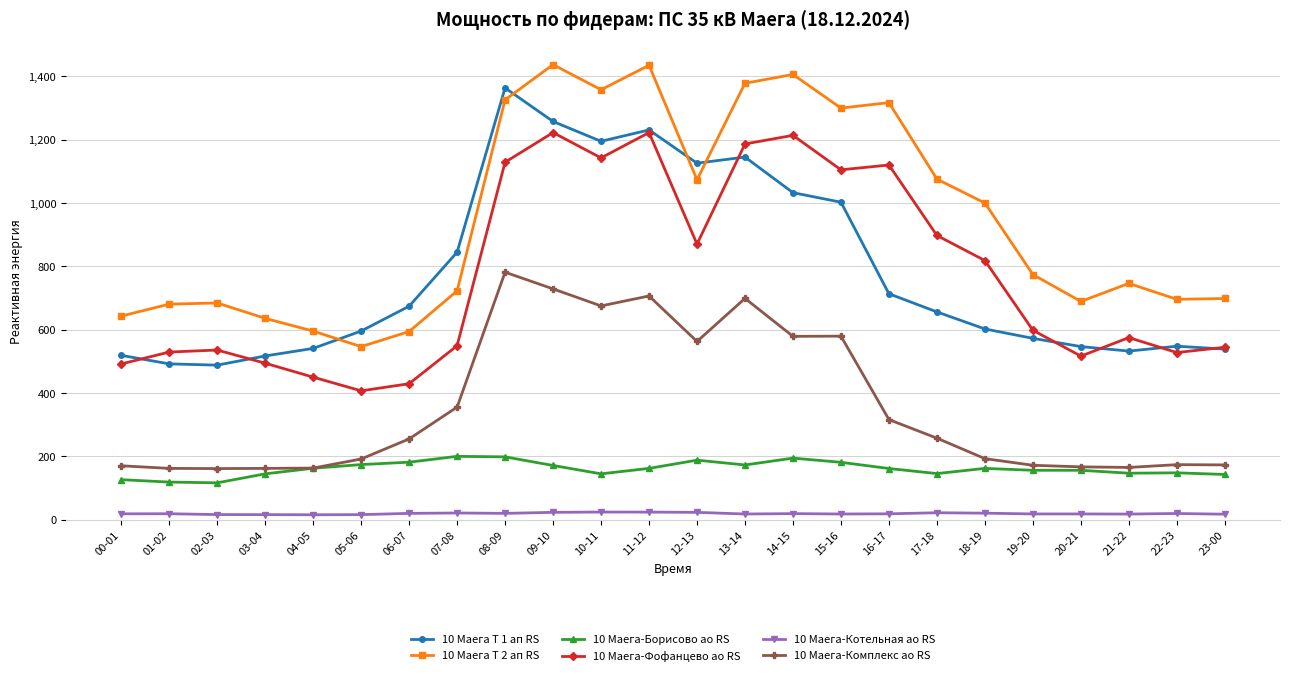

Which series has the widest spread of values?

10 Маега Т 2 ап RS